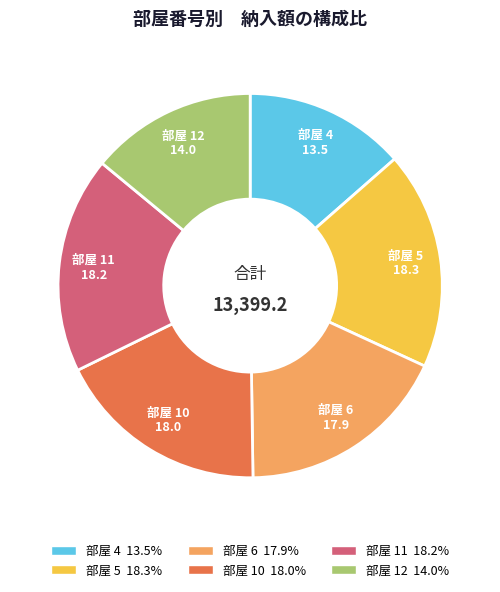

How many slices are in this pie chart?

6